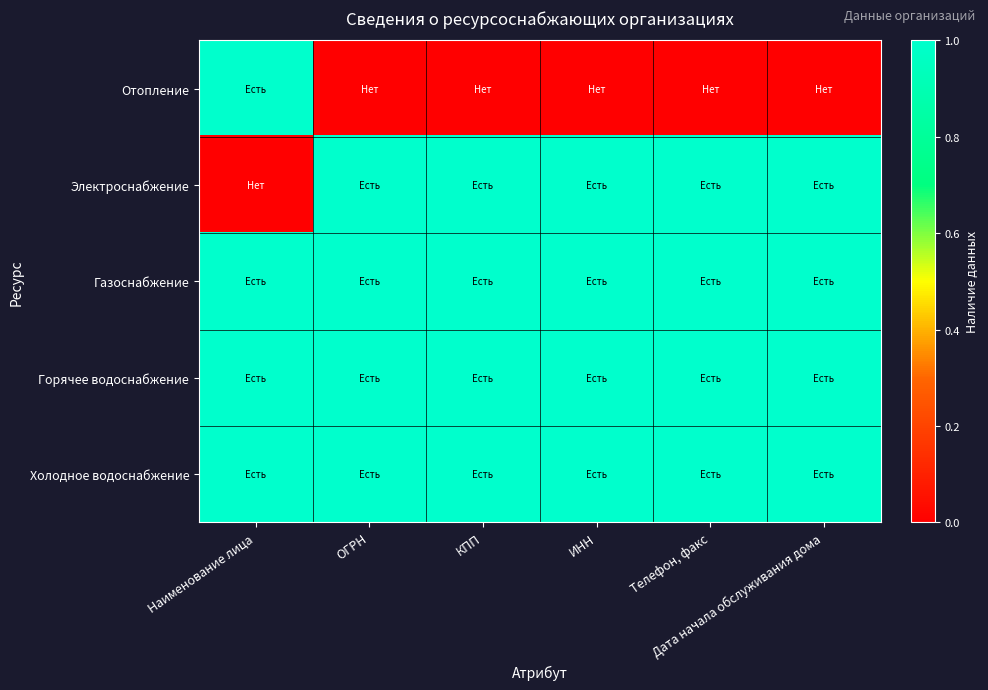

At which category is the sum across all series the highest?

Наименование лица